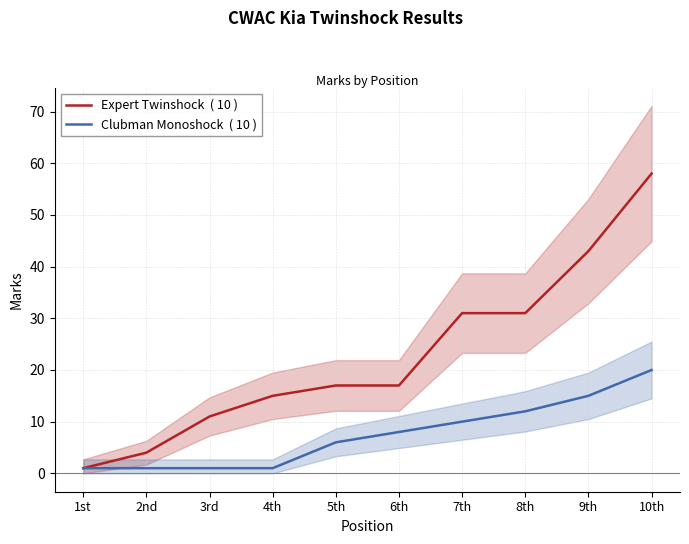

True or false: Expert Twinshock  ( 10 ) has more than 1 points higher than both neighbors.

False